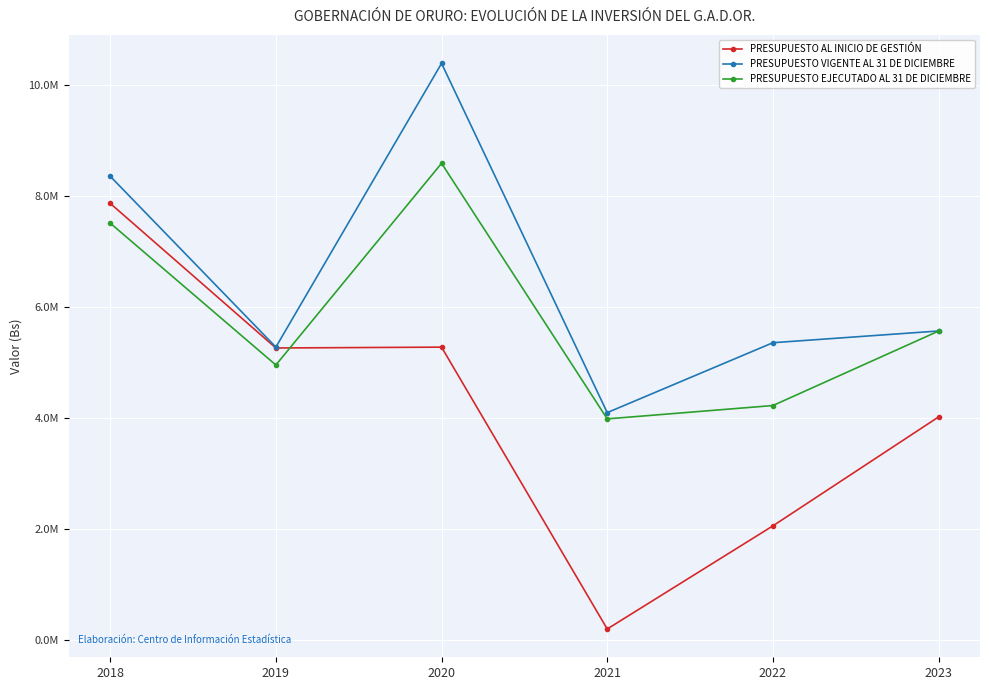

What is the total value across all series at 2023?

15152930.9